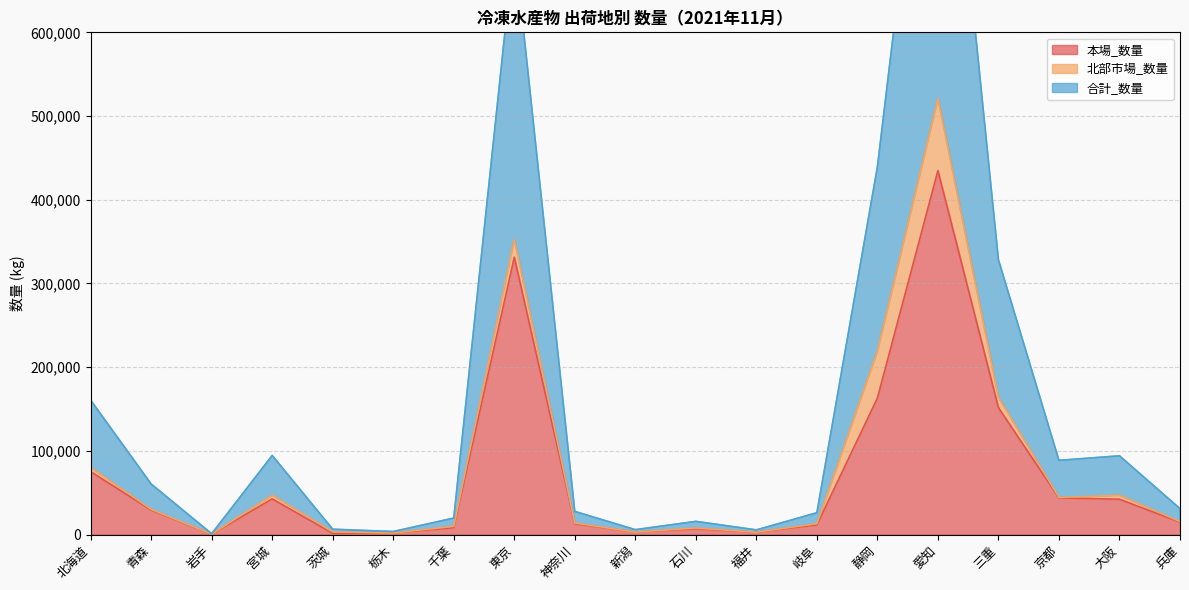

True or false: 合計_数量 has a value of 26013 at 兵庫.

False